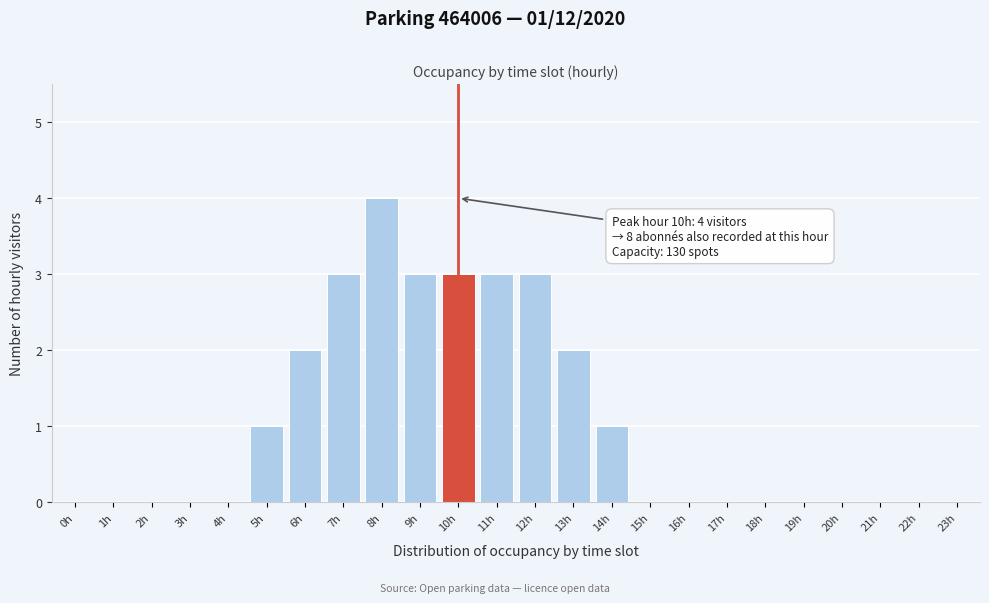

Reading left to right, what are all the values shown in this chart?

0h=0	1h=0	2h=0	3h=0	4h=0	5h=1	6h=2	7h=3	8h=4	9h=3	10h=3	11h=3	12h=3	13h=2	14h=1	15h=0	16h=0	17h=0	18h=0	19h=0	20h=0	21h=0	22h=0	23h=0